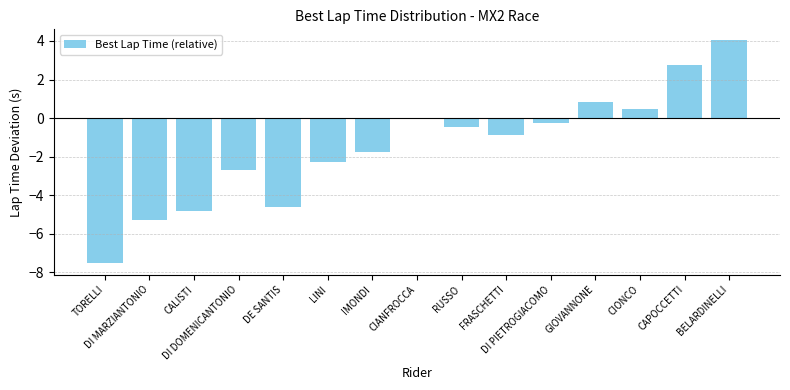

What is the sum of all values?

-22.5